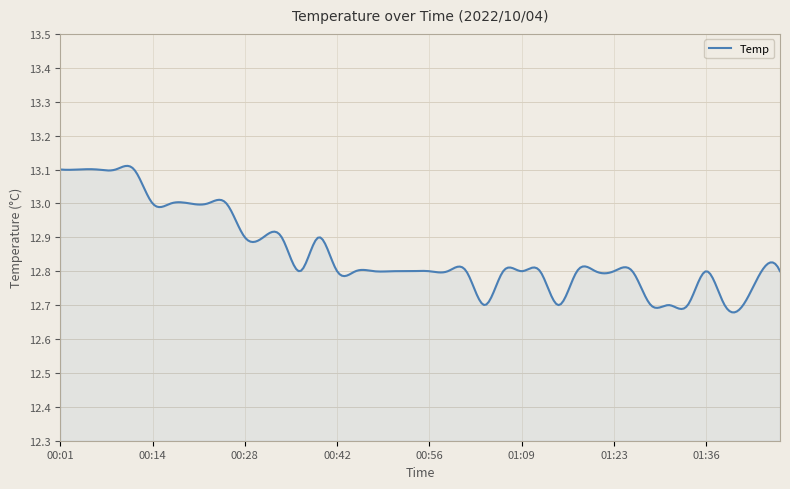

What is the difference between the maximum and minimum values?

0.4